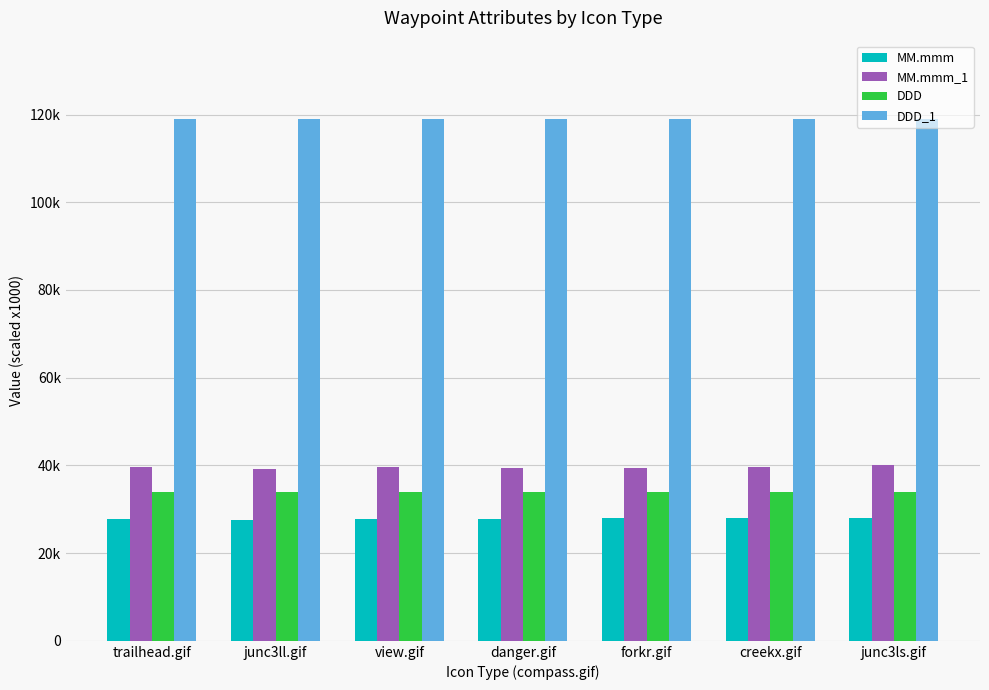

Which series has the largest total across all categories?

DDD_1